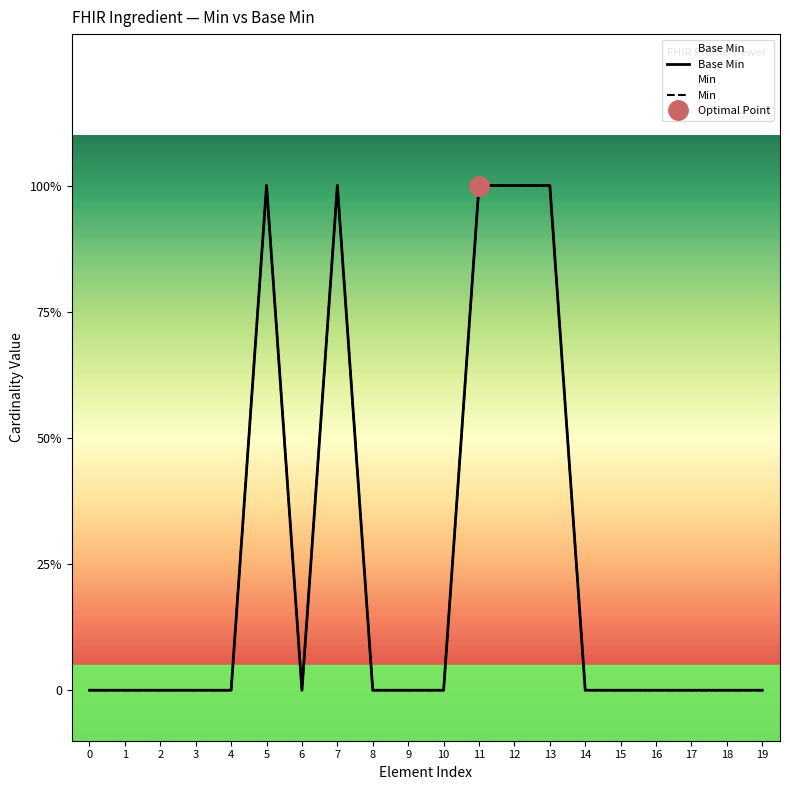

True or false: Min and Base Min cross at least once.

False